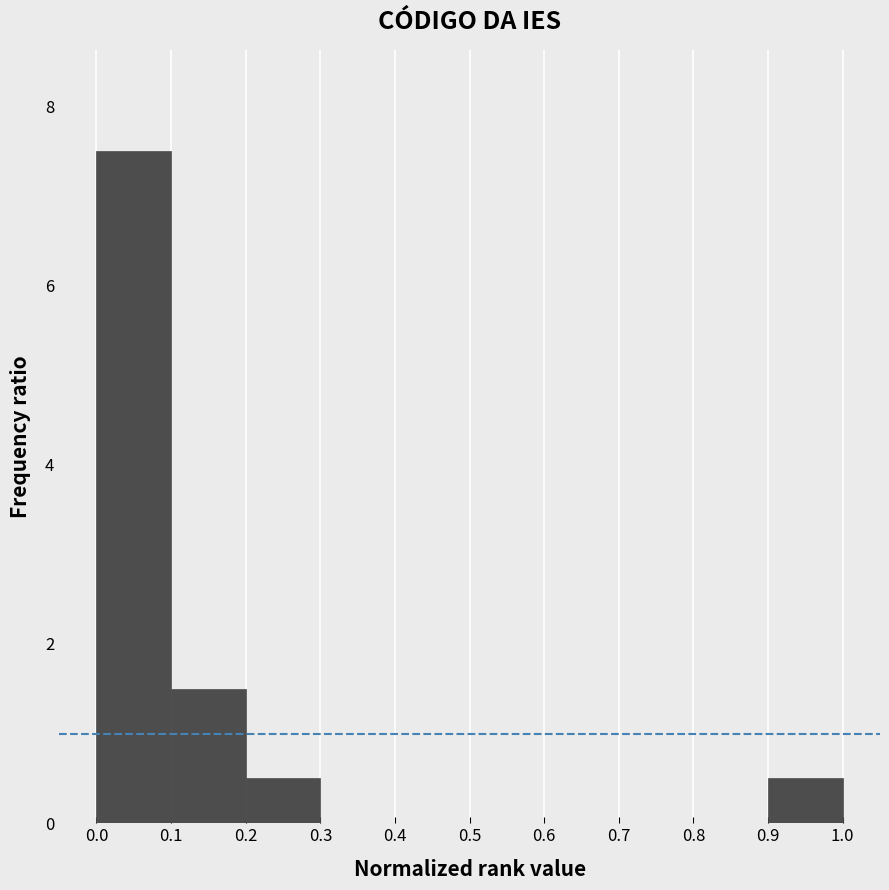

What is the height of the bar covering 0.9 to 1.0 on the x-axis? The values are not printed on the chart, so give them approximately, as read against the axis.

0.6